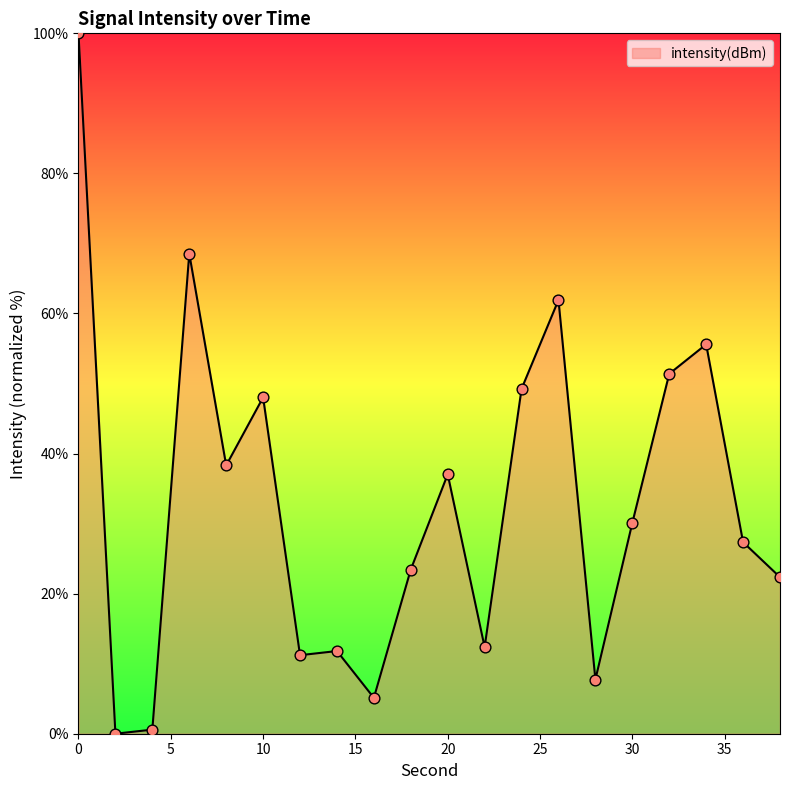

What is the maximum value shown in the chart?

100.0